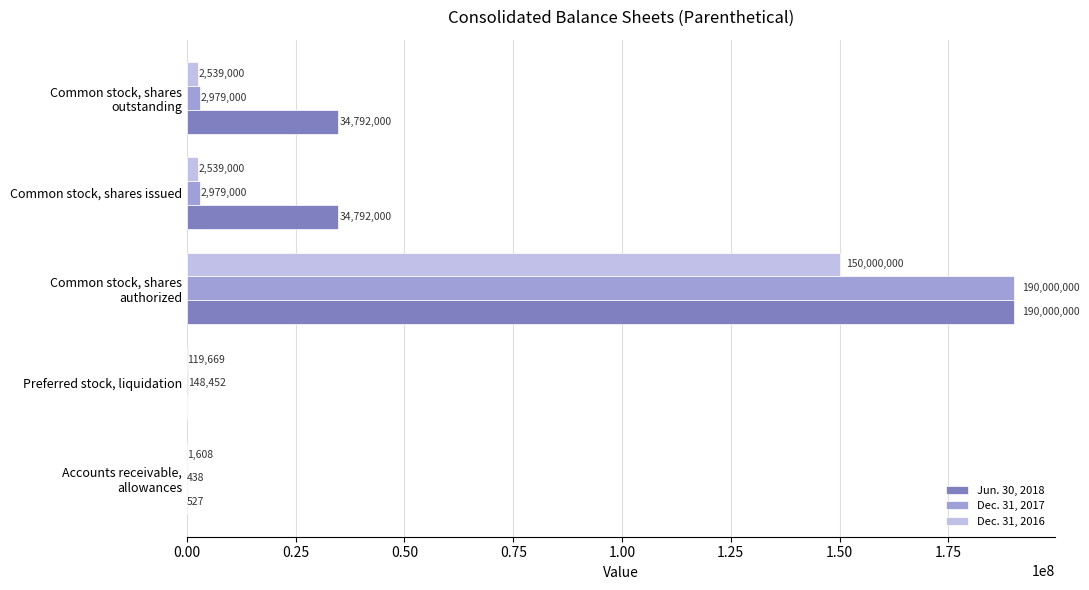

What is the average value of the Dec. 31, 2017 series?

39221378